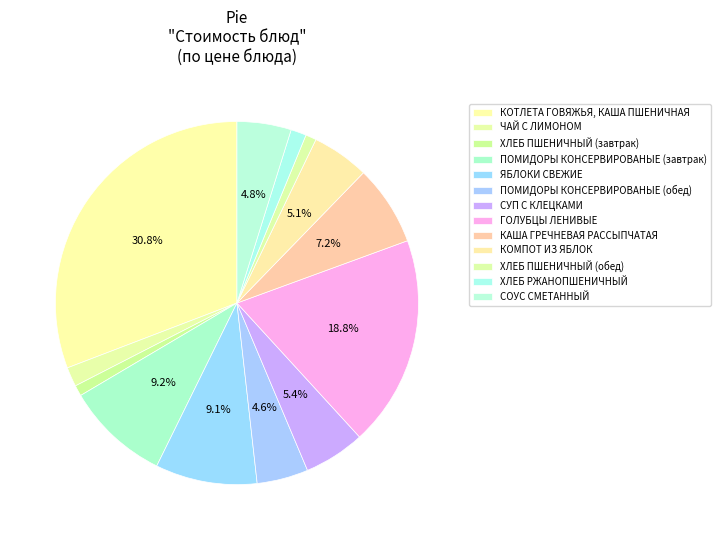

Is there a majority slice in this chart?

No